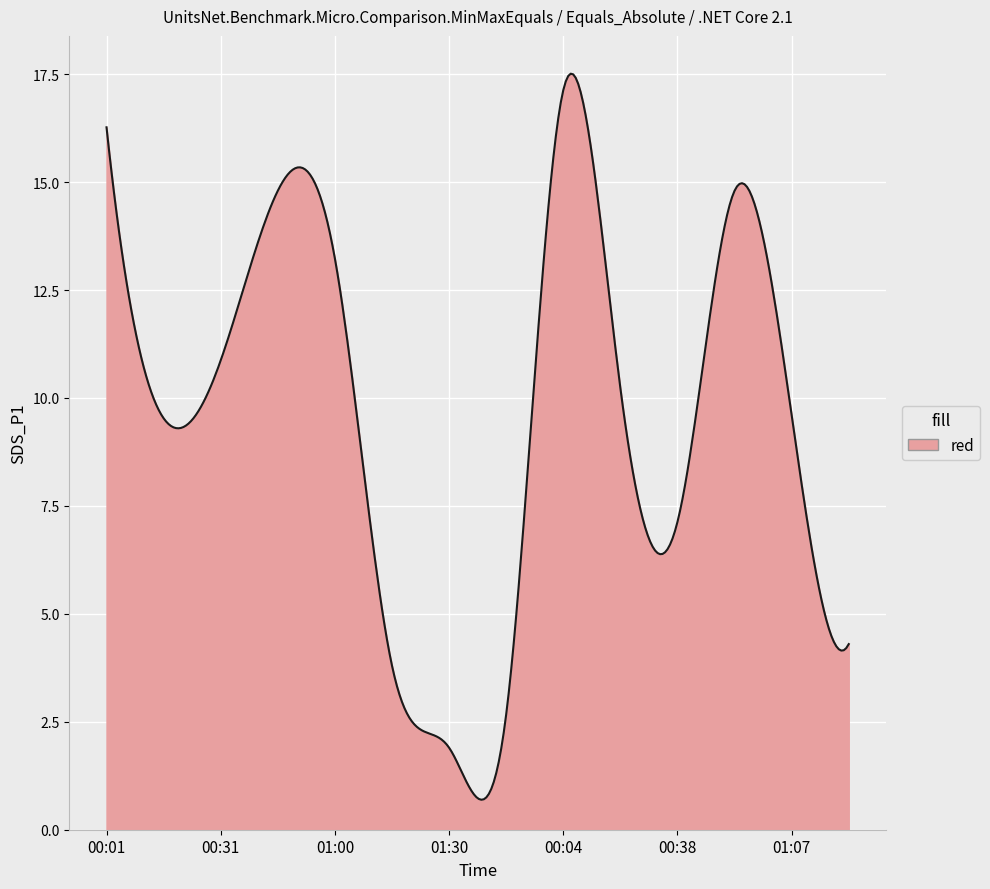

What is the maximum value shown in the chart?

17.5